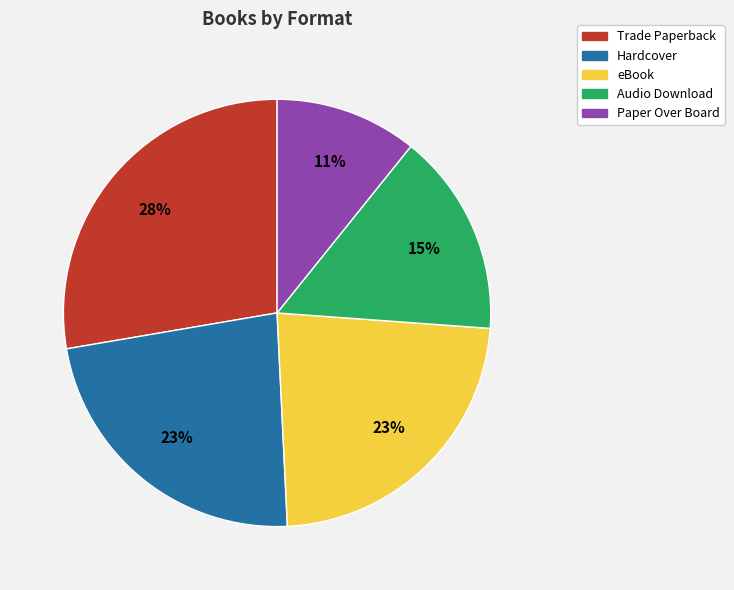

Between Hardcover and Paper Over Board, which is larger?

Hardcover